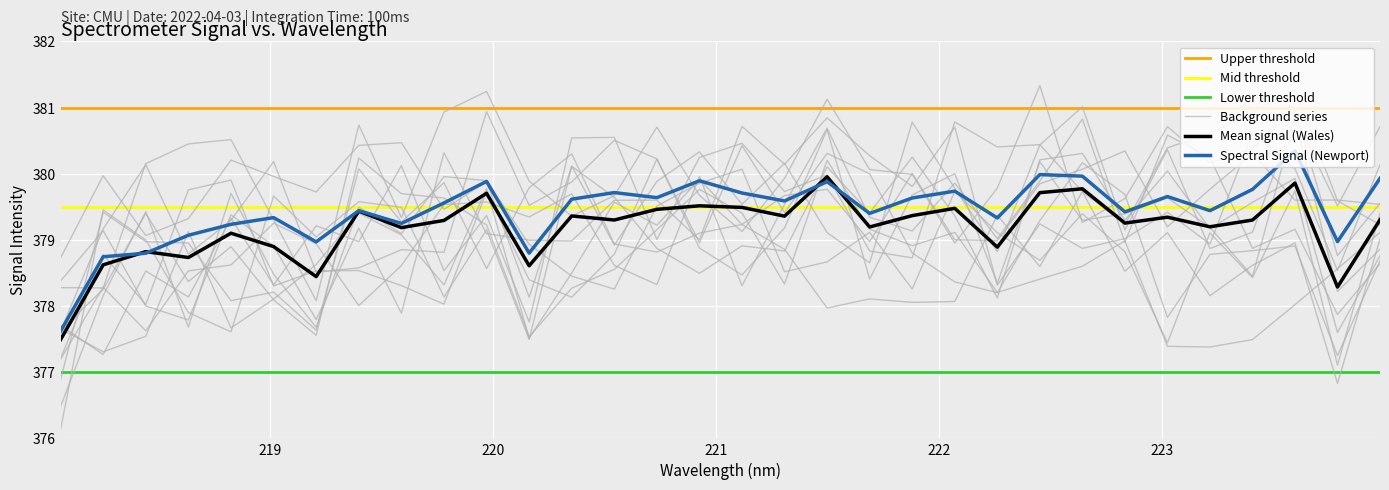

What is the minimum value shown in the chart?

377.6